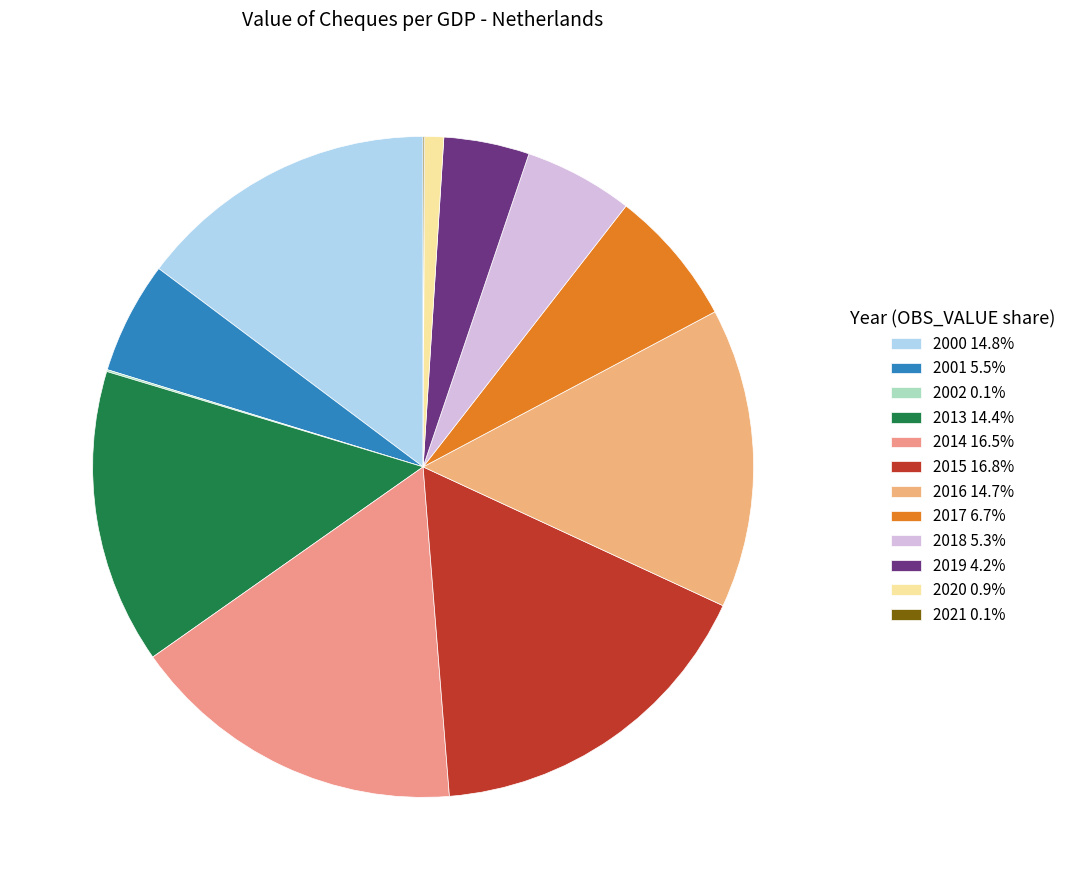

What is the smallest slice in the pie chart?

2021